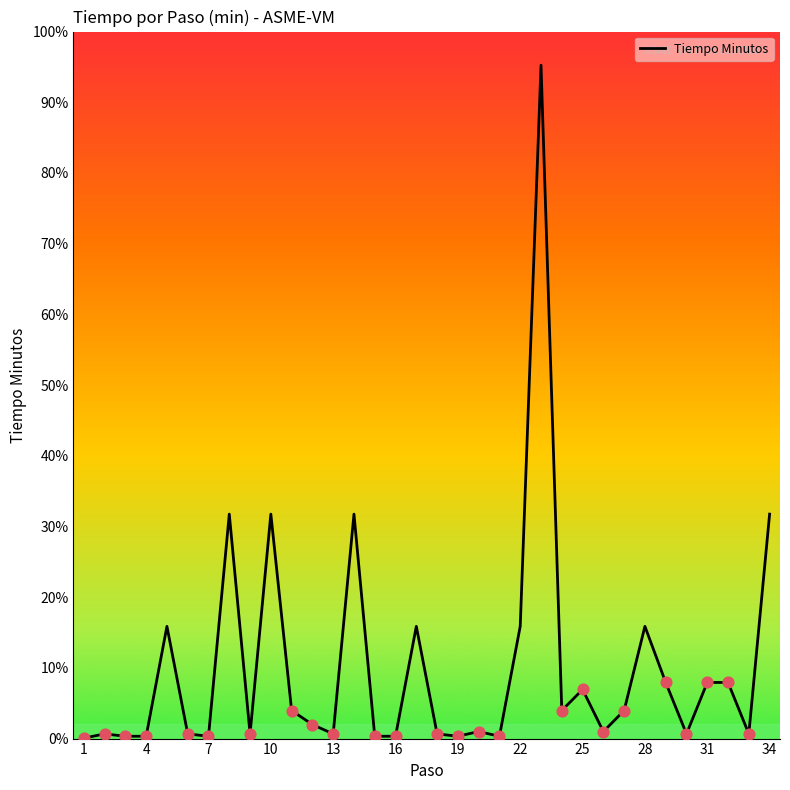

Is this an area chart (filled region under the line)?

No